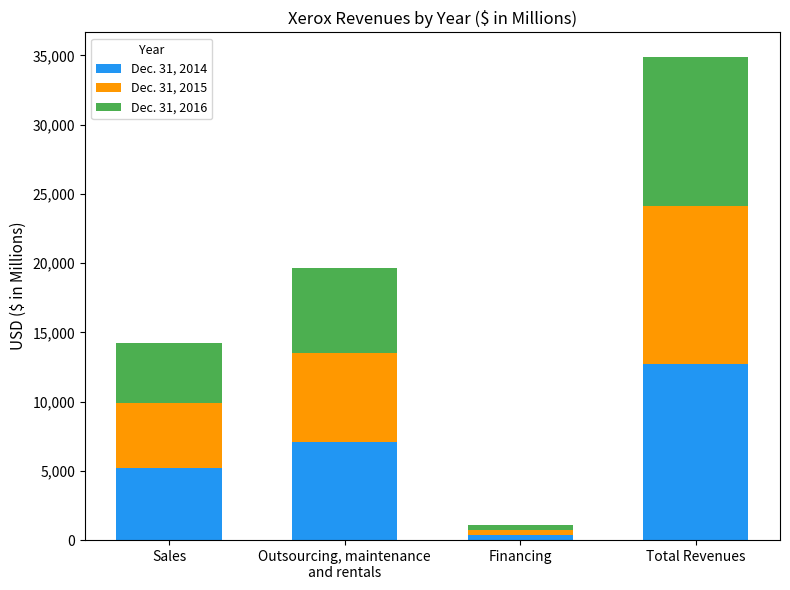

How many bars are there in total?

4